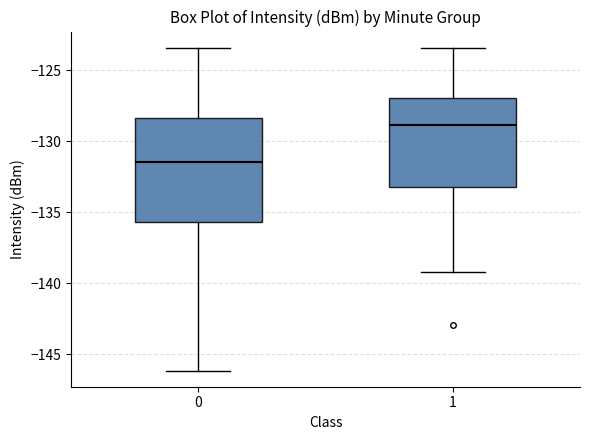

Where is the lower edge of the box at x = 1 on the y-axis? The values are not printed on the chart, so give them approximately, as read against the axis.

-133.0